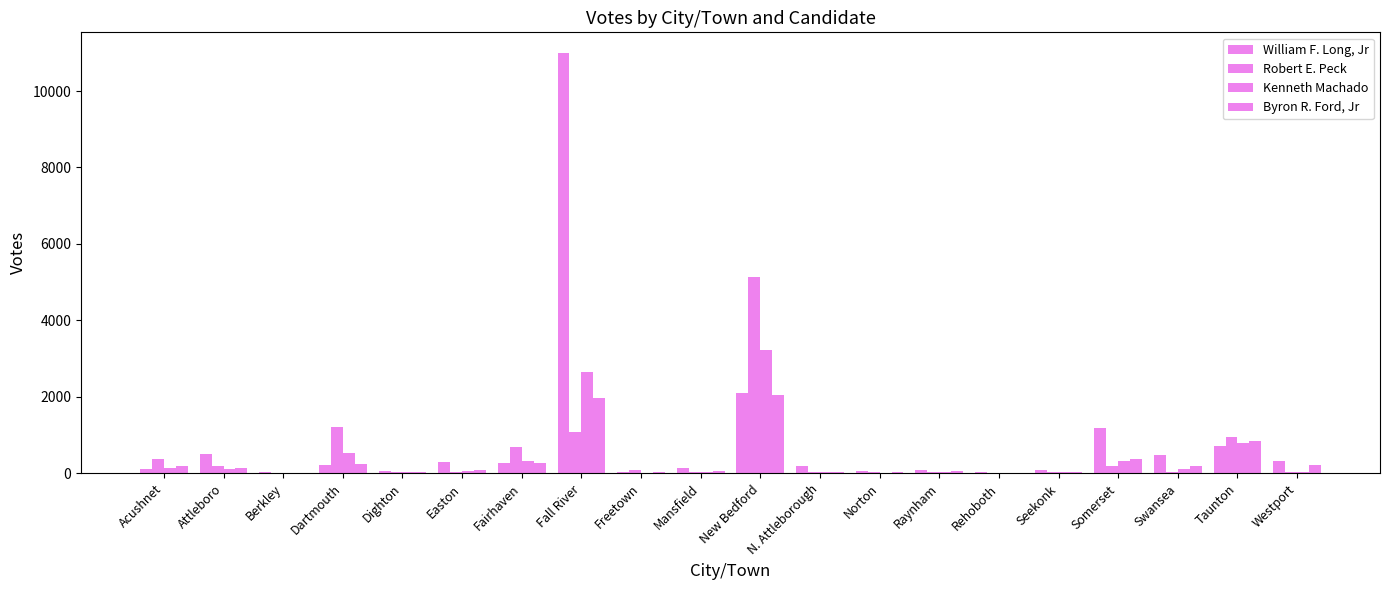

The Robert E. Peck series shows 26 at Raynham. True or false?

True